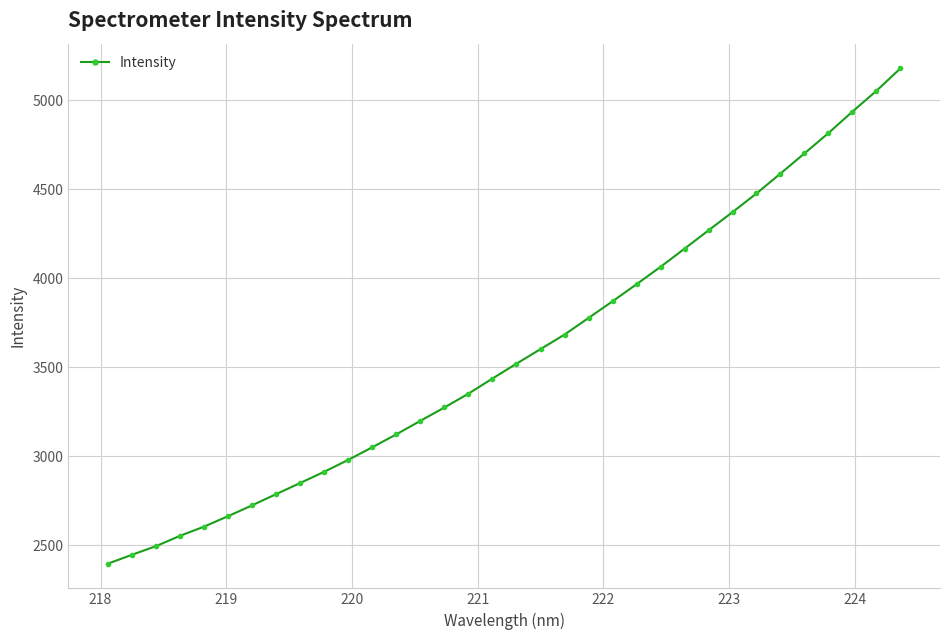

What is the minimum value shown in the chart?

2396.6